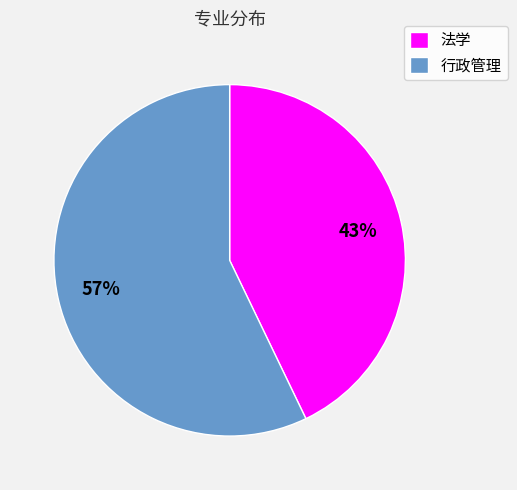

Count the number of slices in the pie.

2